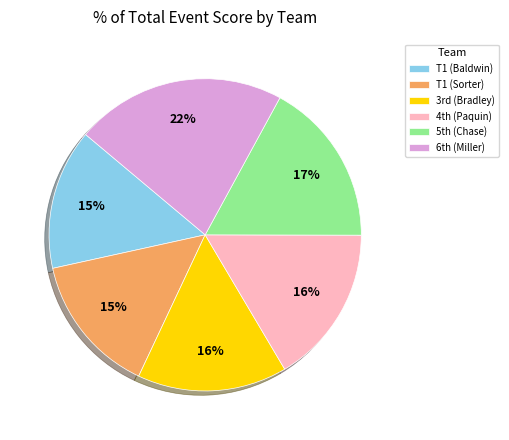

How many slices are in this pie chart?

6